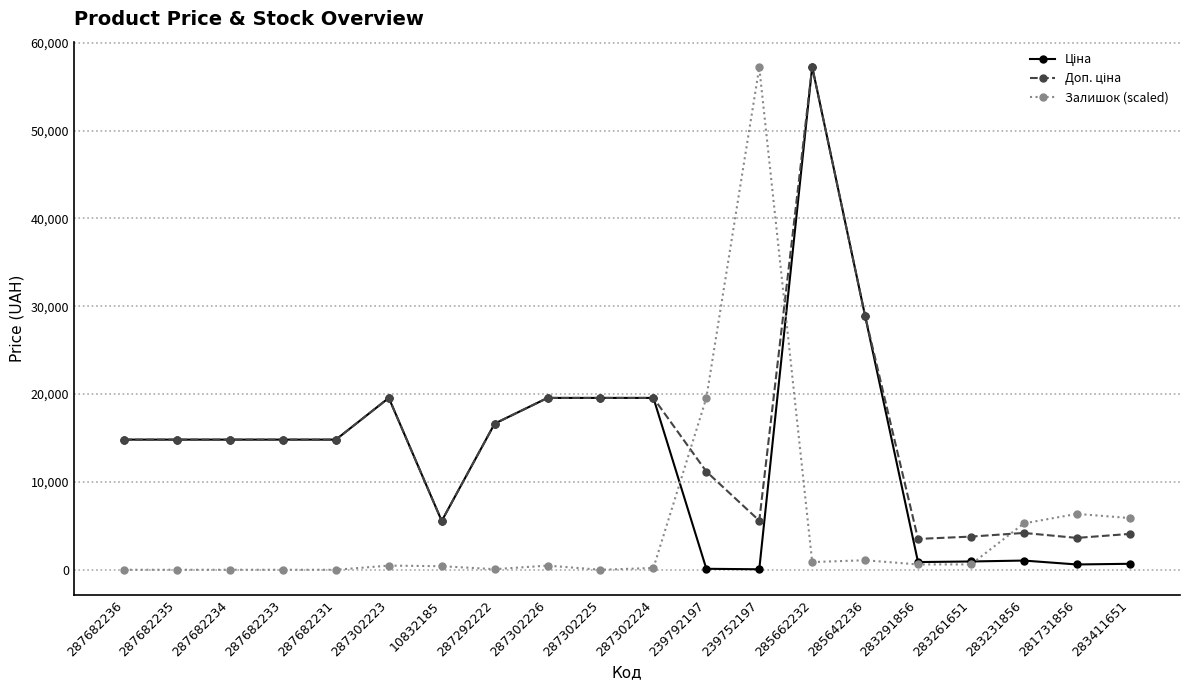

How many data points in Залишок (scaled) are above 473?

11